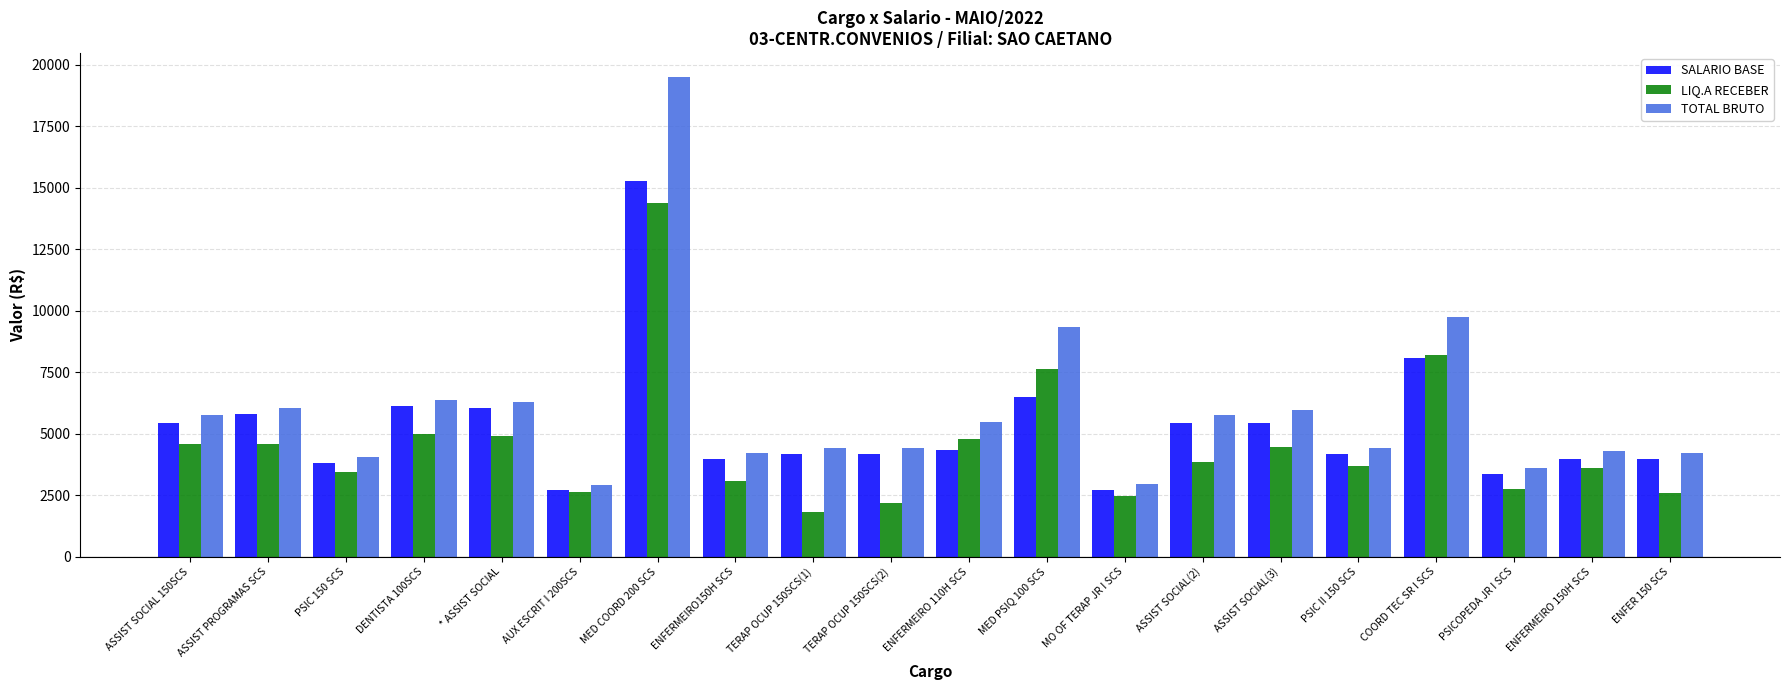

List the series in order of their overall mean, highest first.

TOTAL BRUTO, SALARIO BASE, LIQ.A RECEBER